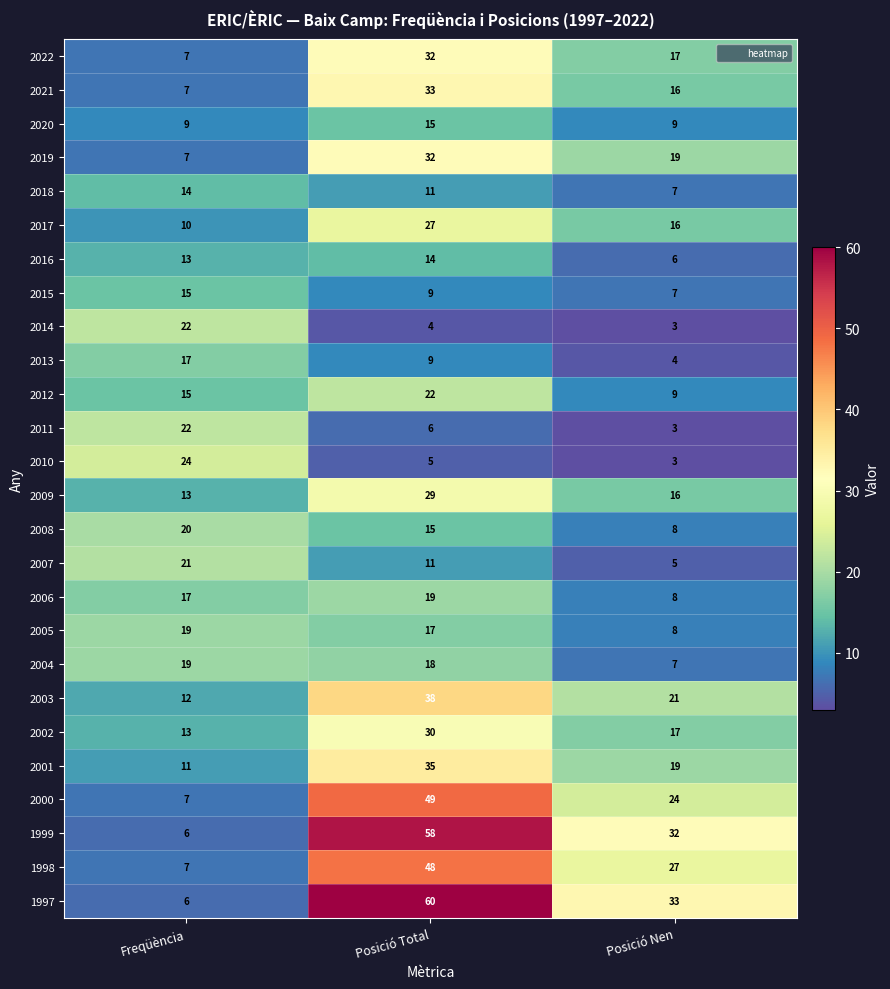

True or false: 2013 has a value of 9 at Posició Total.

True